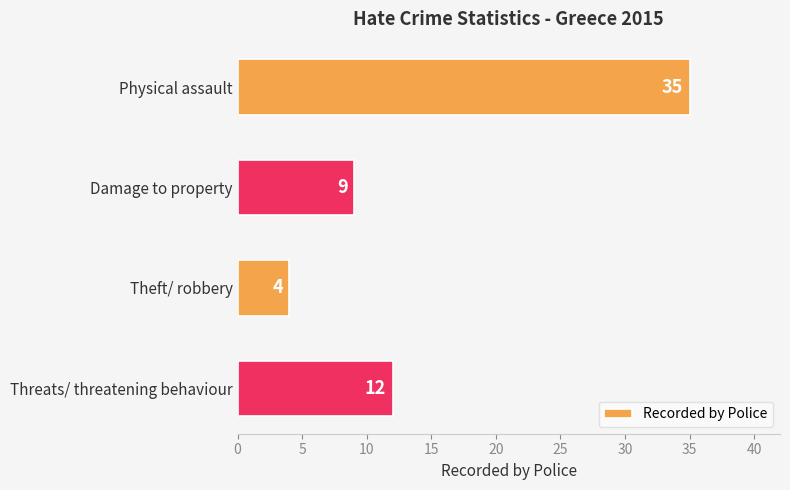

What is the label of the 4th bar from the top?

Threats/ threatening behaviour